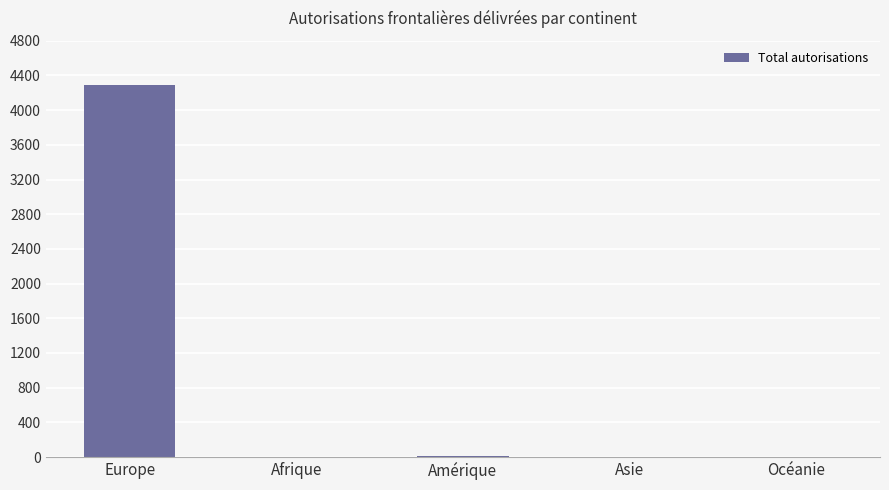

Are the bars horizontal?

No